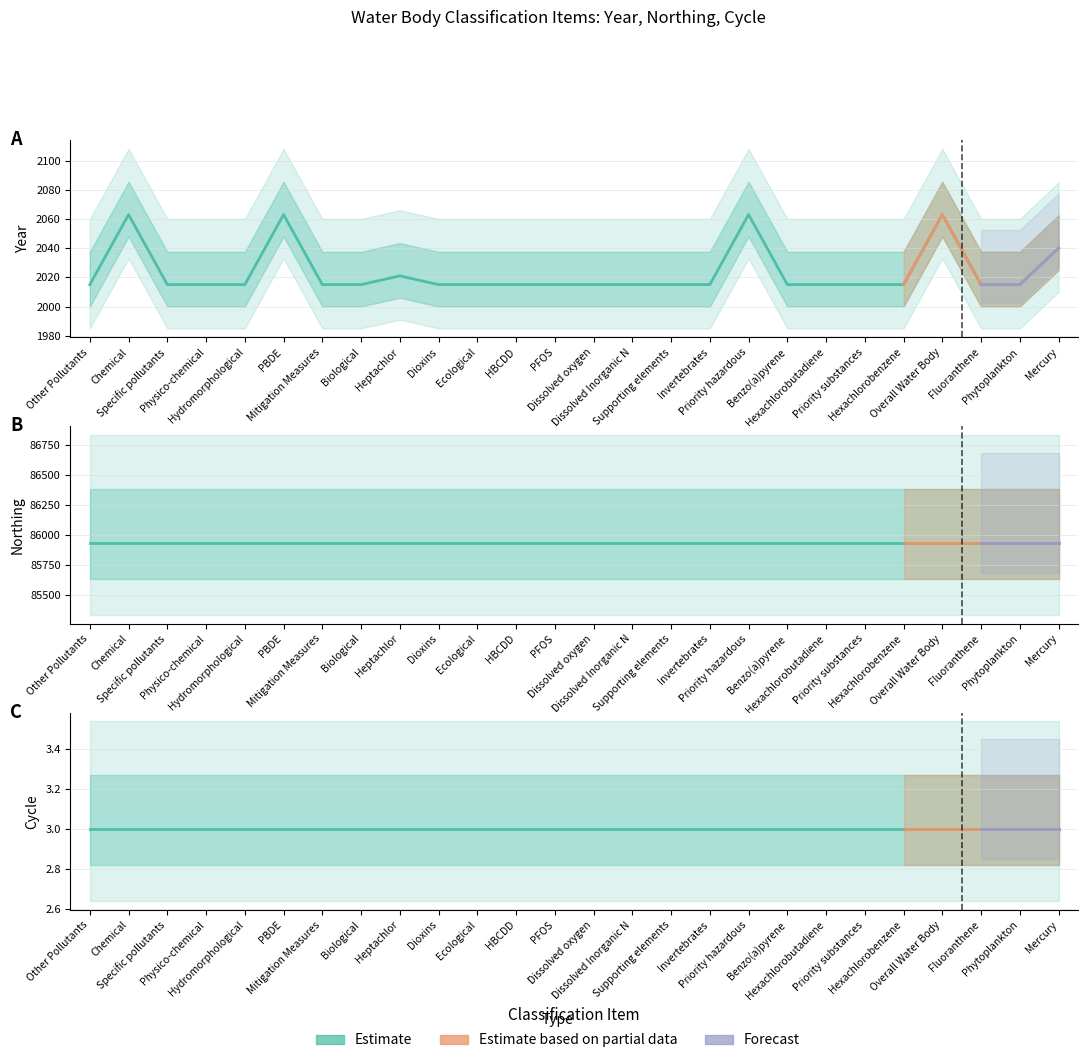

How many distinct data groups are displayed?

3